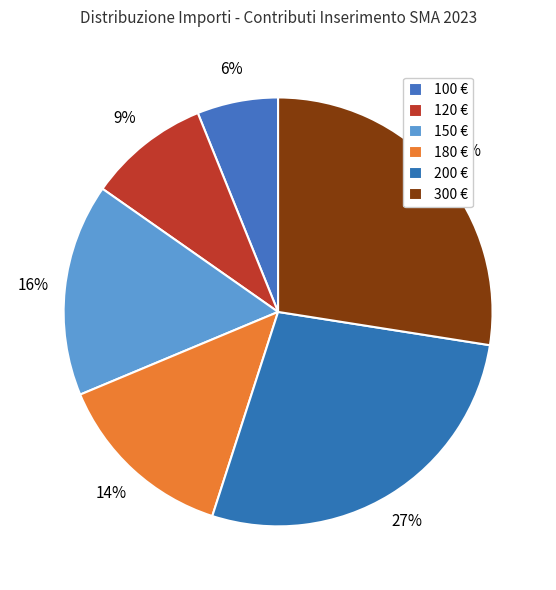

How many slices are in this pie chart?

6